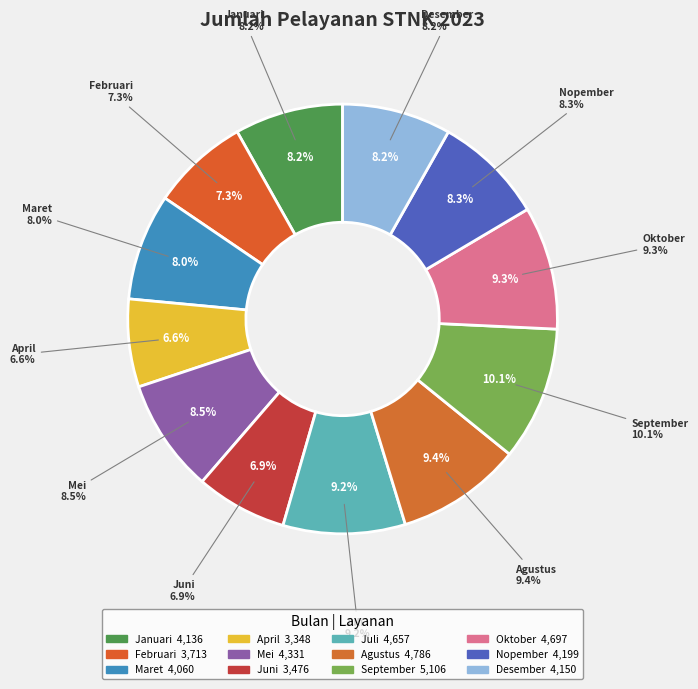

Between Nopember and Januari, which is larger?

Nopember